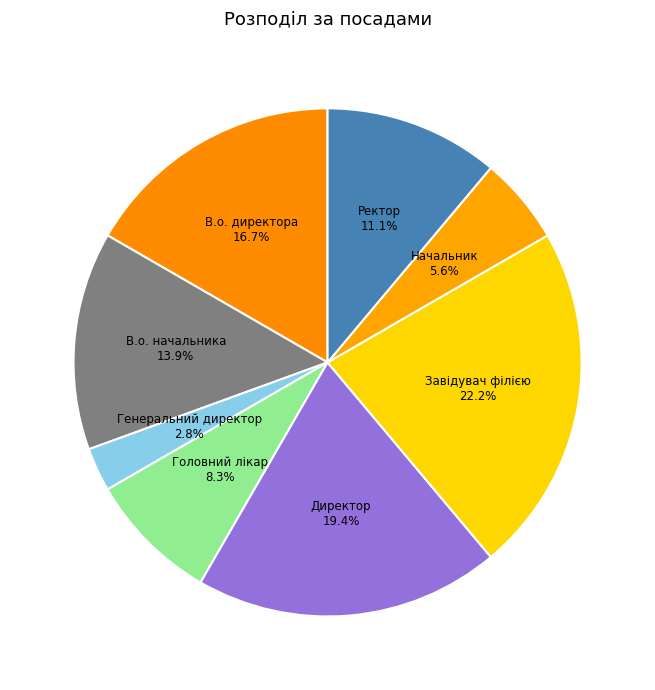

To the nearest percent, what is the average slice percentage?

12%